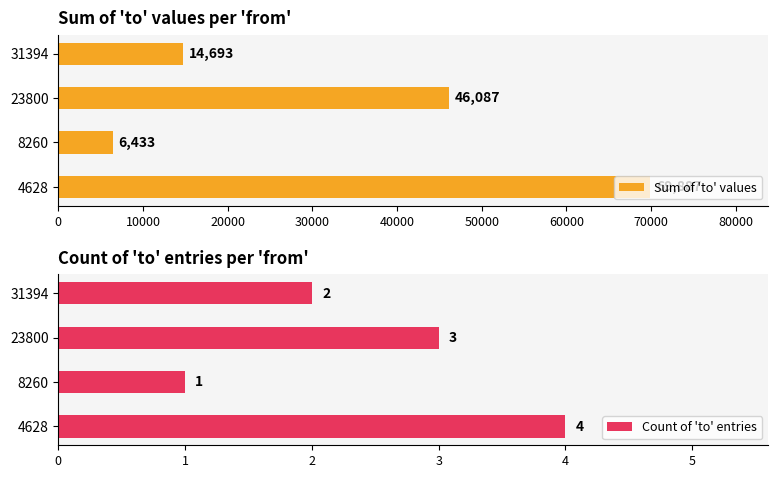

At which label does Sum of 'to' values reach its minimum?

8260